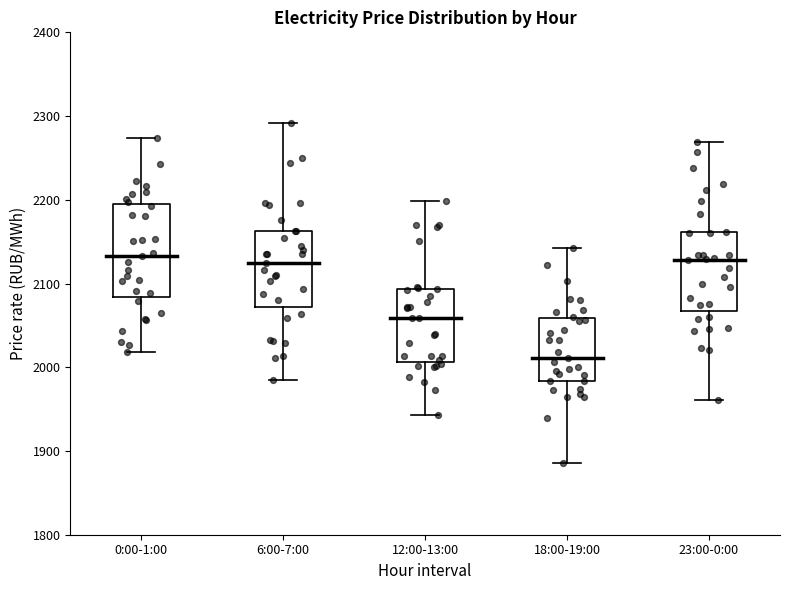

Comparing the boxes themselves (not the whiskers), which one is the tallest?

0:00-1:00